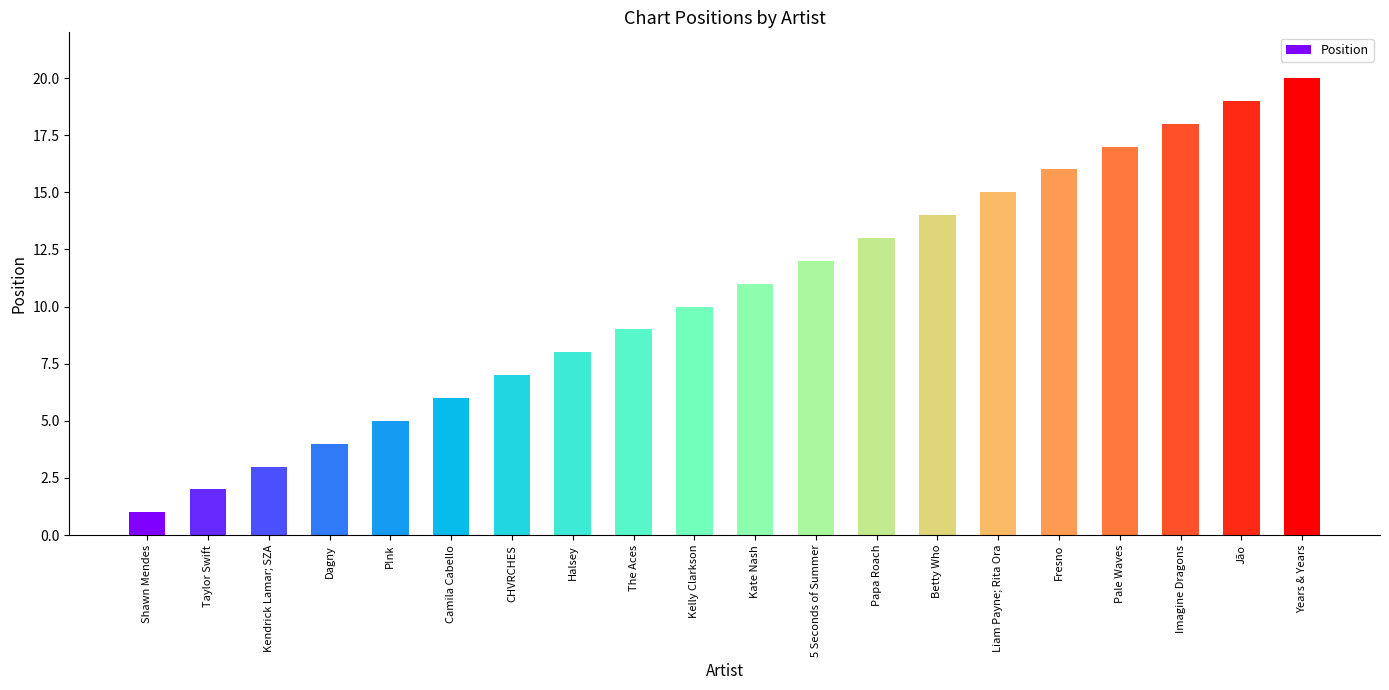

What is the smallest value displayed?

1